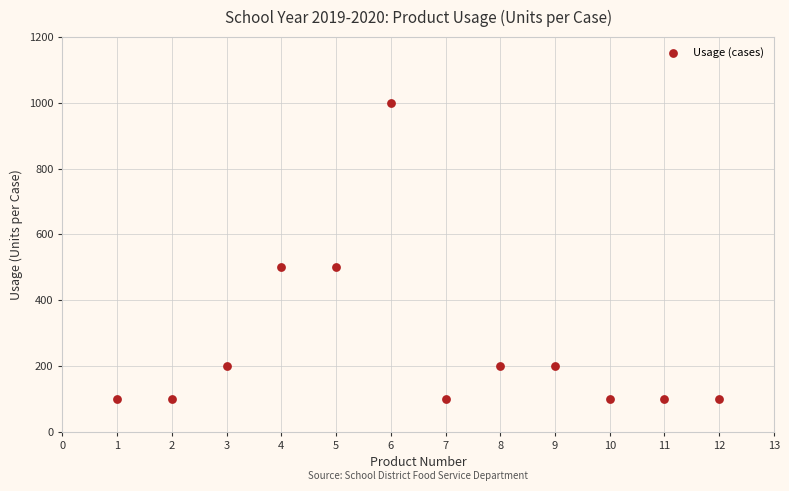

What is the range of X values (max minus min)?

11